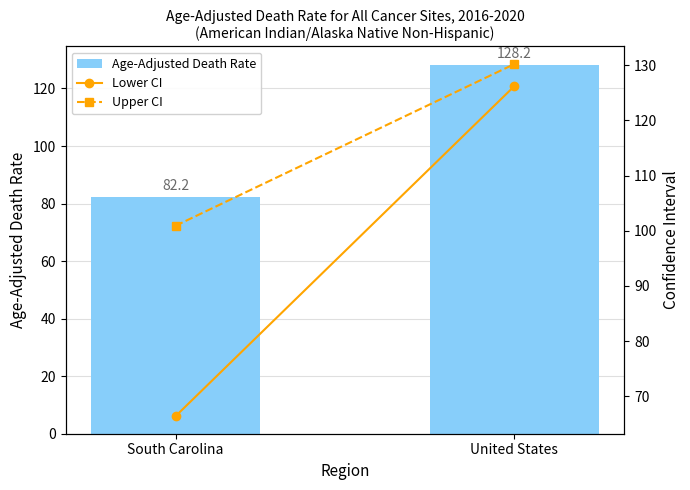

What is the average value of the Age-Adjusted Death Rate series?

105.2